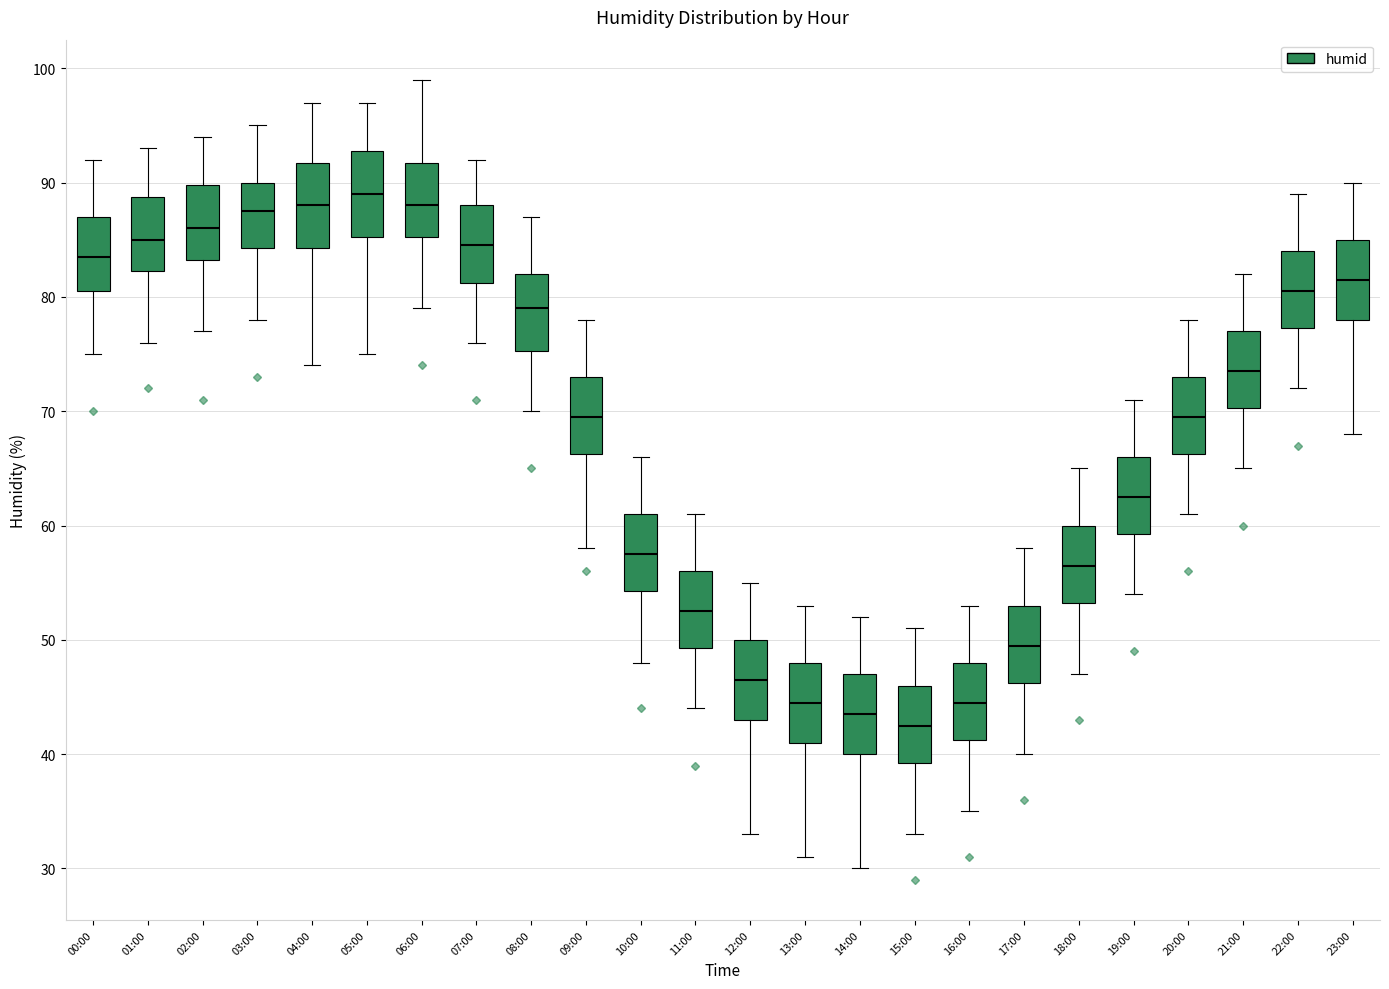

Where does the median line of the box for 11:00 sit on the y-axis? The values are not printed on the chart, so give them approximately, as read against the axis.

53